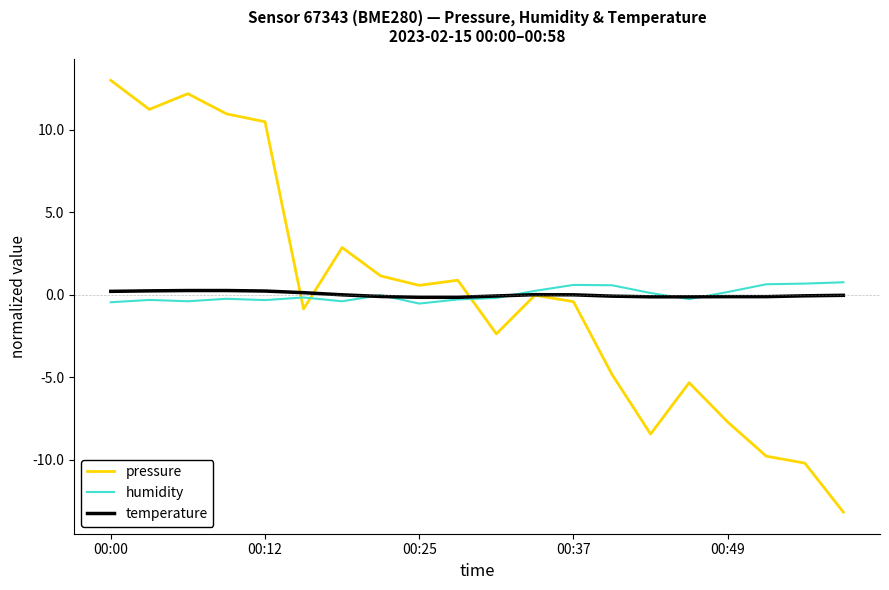

Which series has the widest spread of values?

pressure